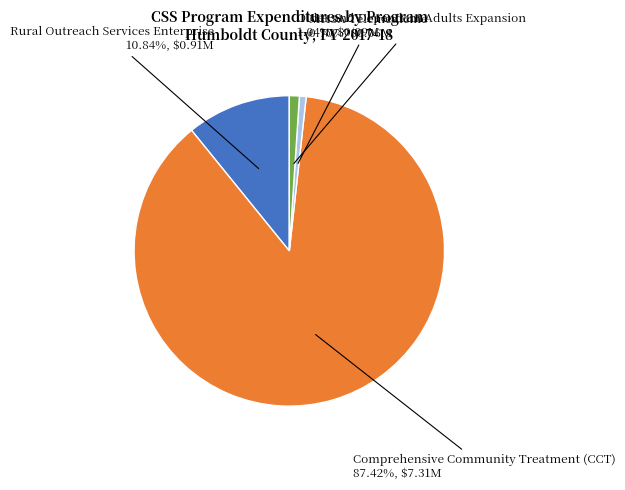

To the nearest percent, what percentage of the pie is Older and Dependent Adults Expansion?

1%